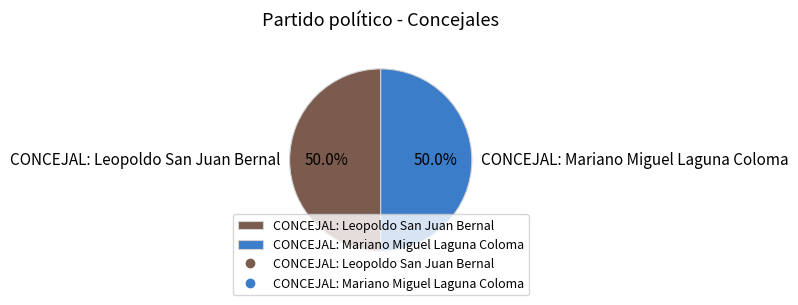

Is it true that CONCEJAL: Leopoldo San Juan Bernal is 63% of the pie?

False